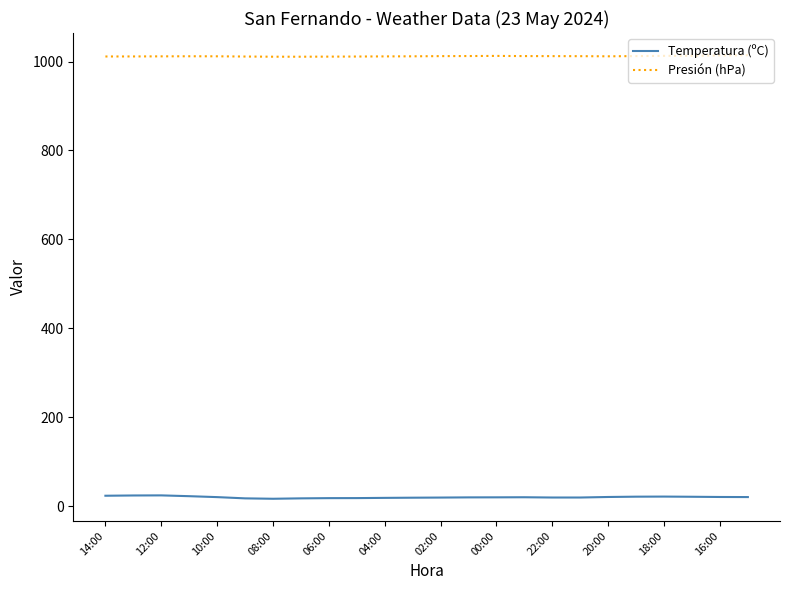

Which series has the largest range (max minus min)?

Temperatura (ºC)